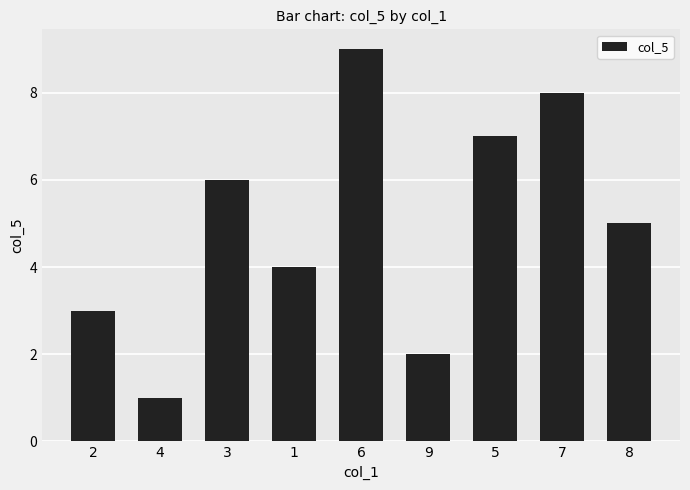

What is the ratio of the value at 5 to the value at 2?

2.3